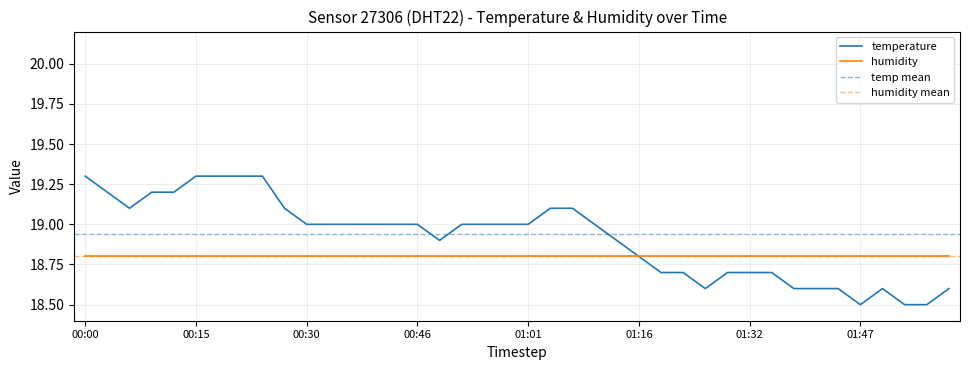

What is the greatest value displayed?

19.3